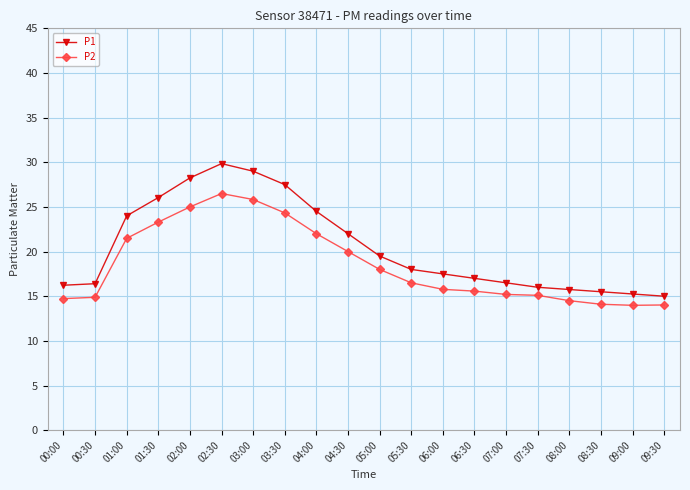

List the series in order of their overall mean, lowest first.

P2, P1